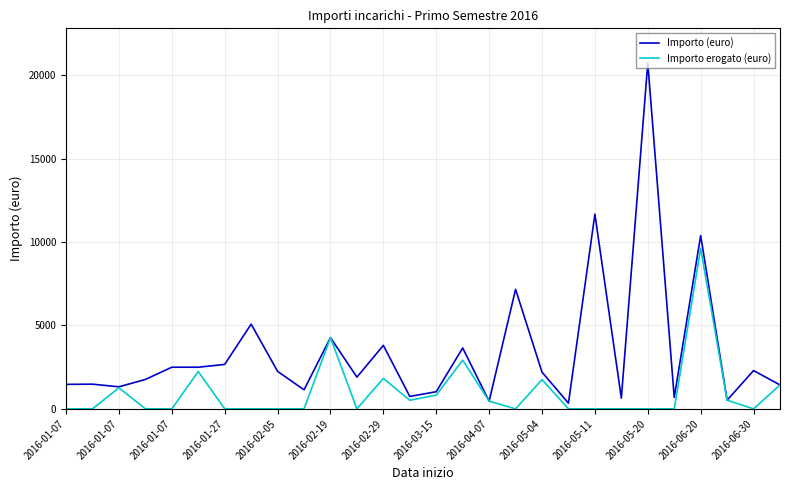

Rank the series by their maximum value, from highest to lowest.

Importo (euro), Importo erogato (euro)